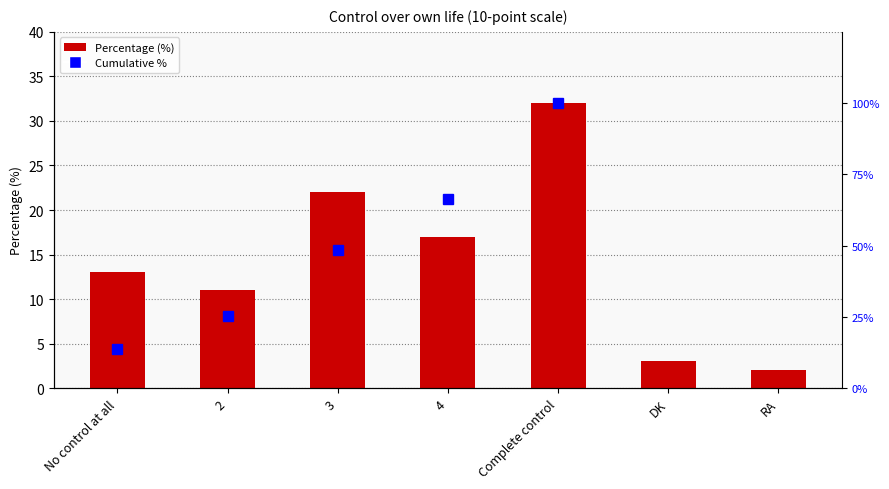

Reading left to right, what are all the values shown in this chart?

No control at all=13	2=11	3=22	4=17	Complete control=32	DK=3	RA=2